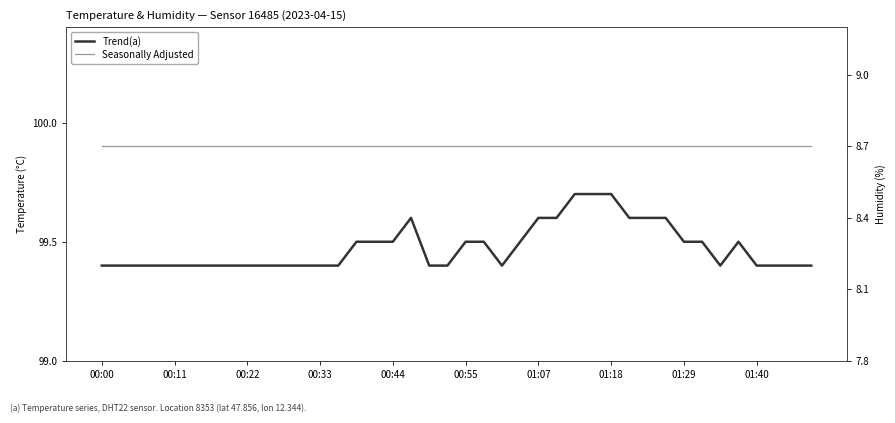

Rank the series at 37 from highest to lowest value.

Seasonally Adjusted, Trend(a)